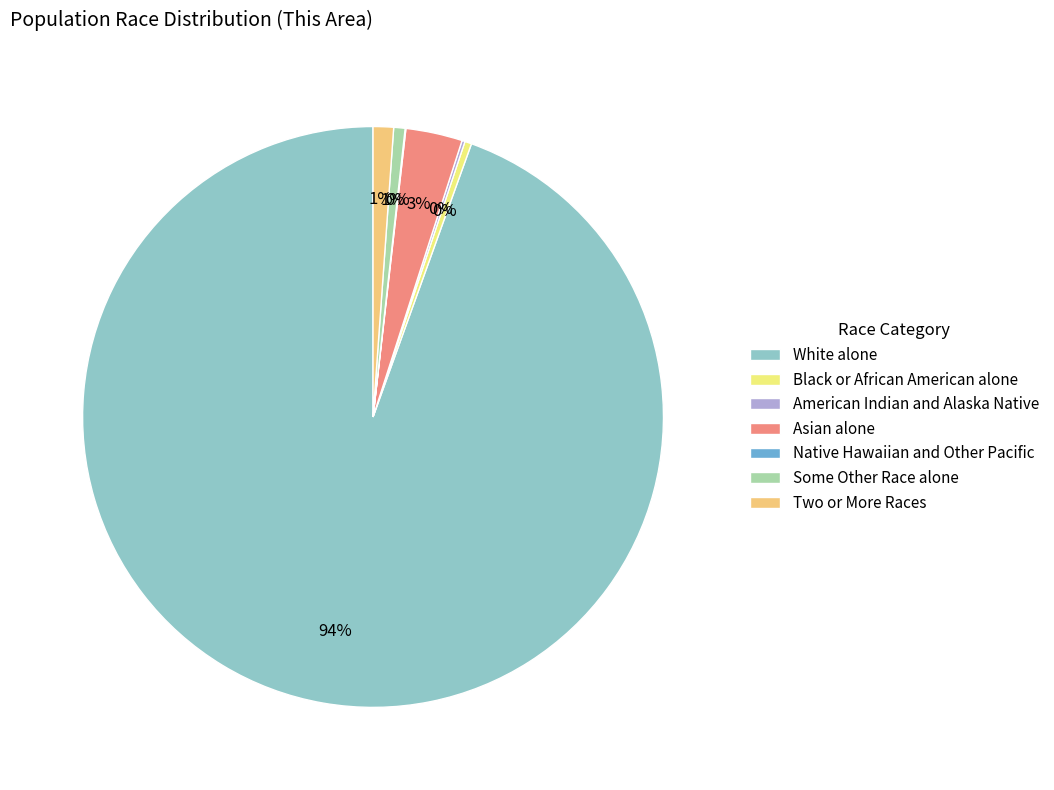

Which category accounts for the majority?

White alone